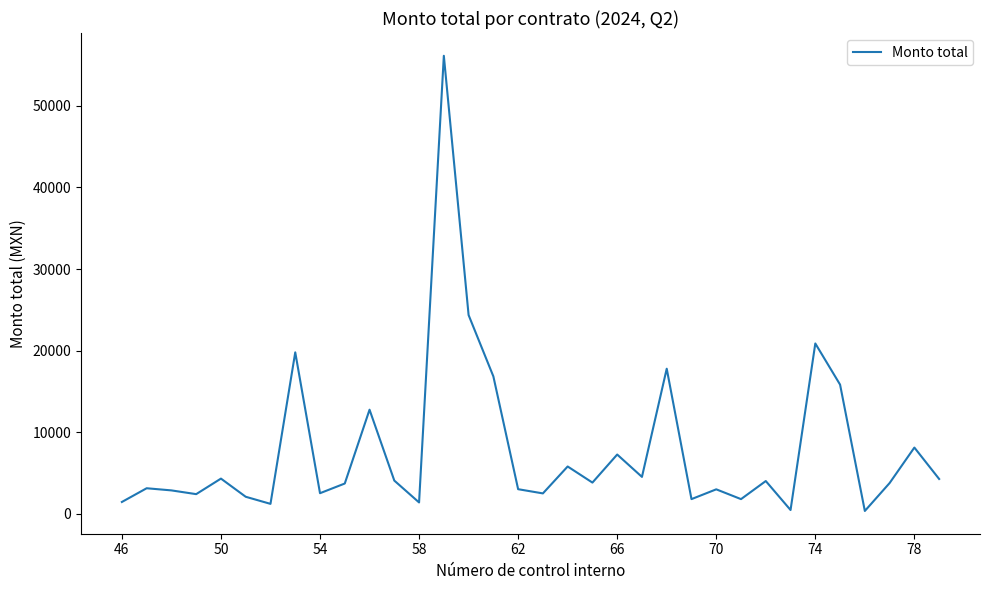

What is the difference between the maximum and minimum values?

55796.0